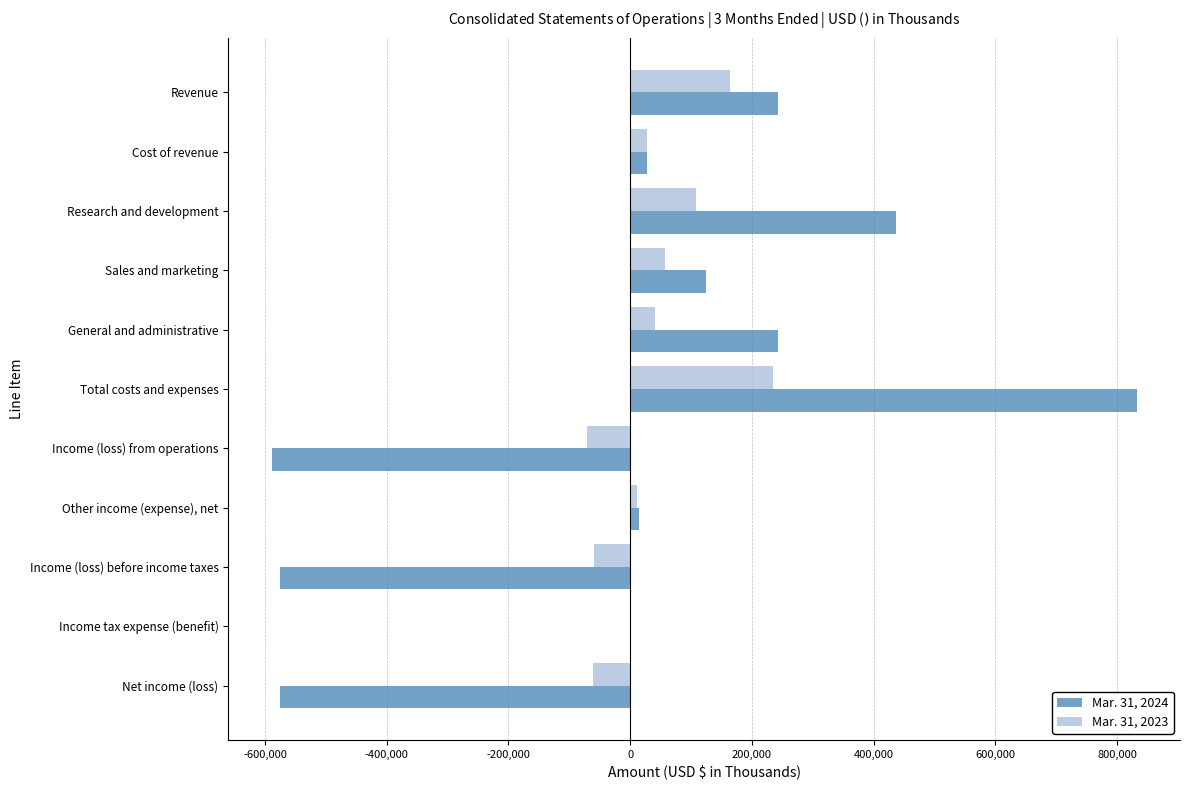

Which series has the largest total across all categories?

Mar. 31, 2023